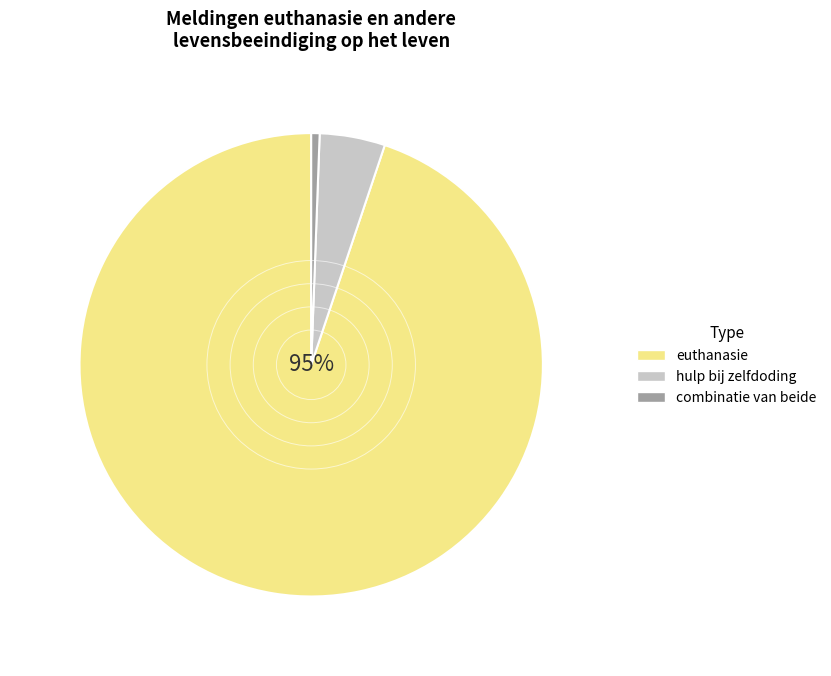

Which category accounts for the majority?

euthanasie